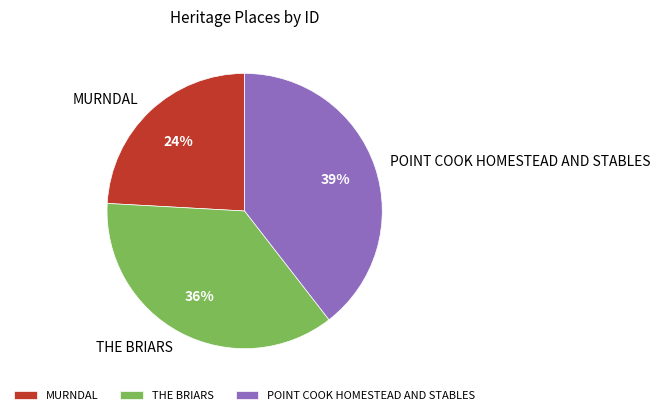

Rank the categories by value from lowest to highest.

MURNDAL, THE BRIARS, POINT COOK HOMESTEAD AND STABLES